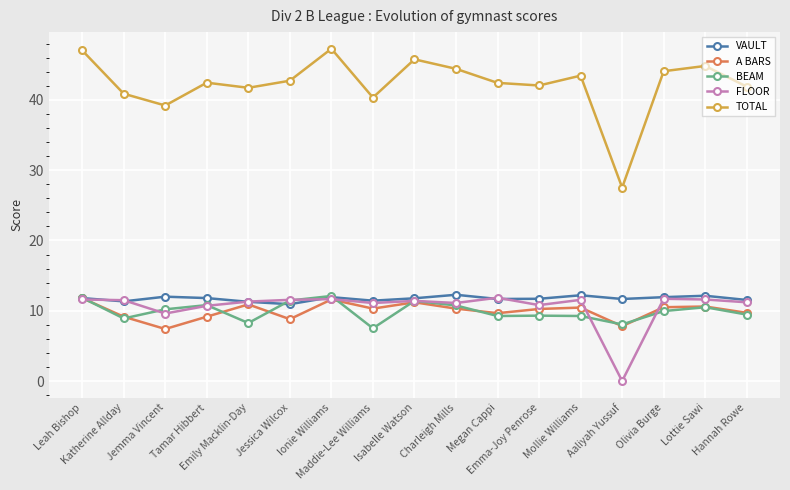

What is the value of the FLOOR point at the 6th from the left?

11.6